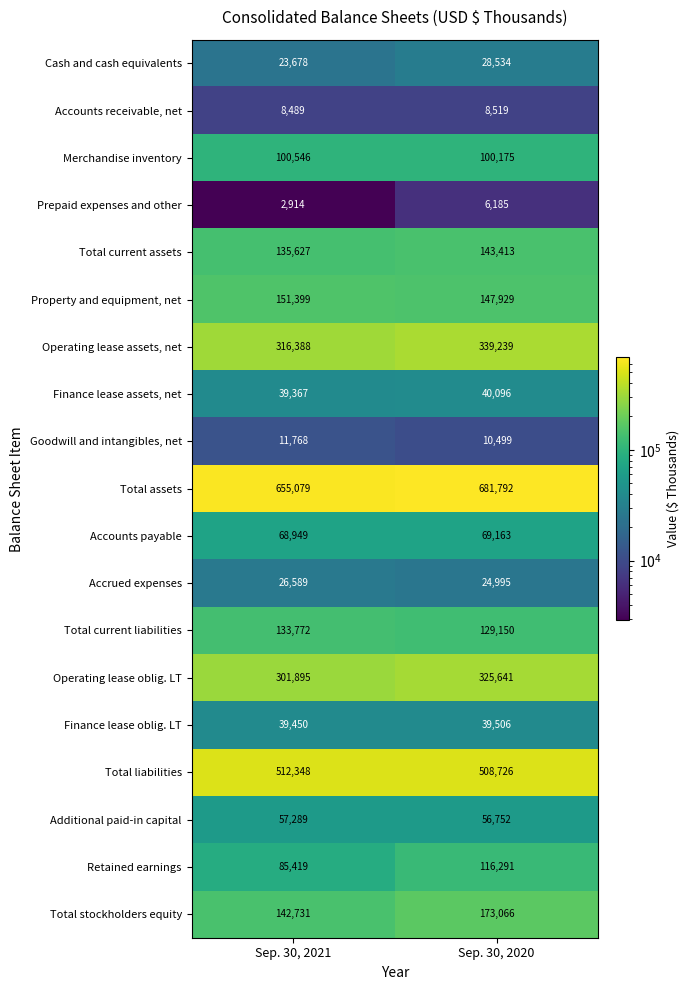

Which series changed the most between Sep. 30, 2021 and Sep. 30, 2020?

Retained earnings